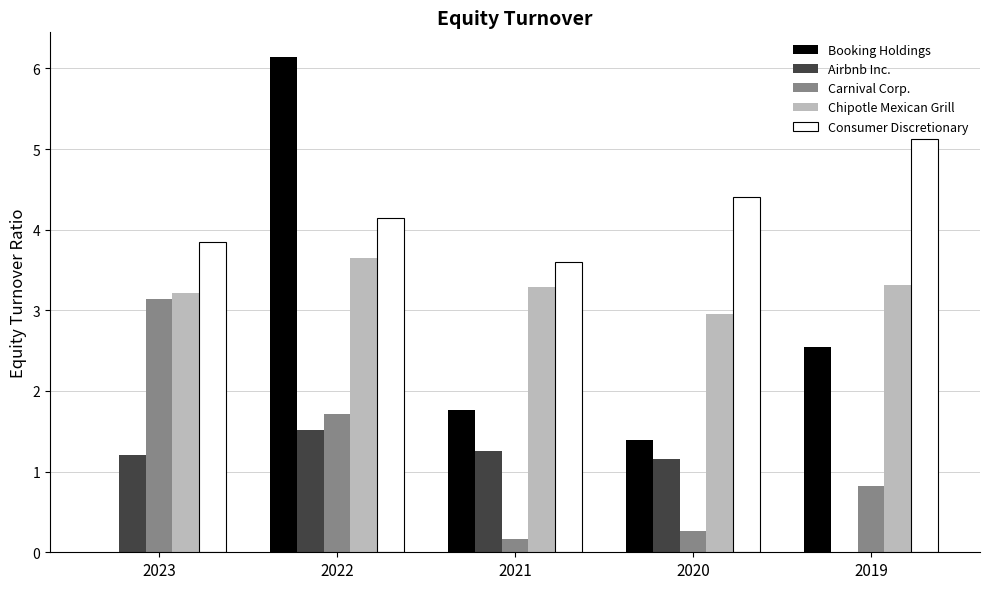

The value of Airbnb Inc. at 2020 is 0.6. True or false?

False